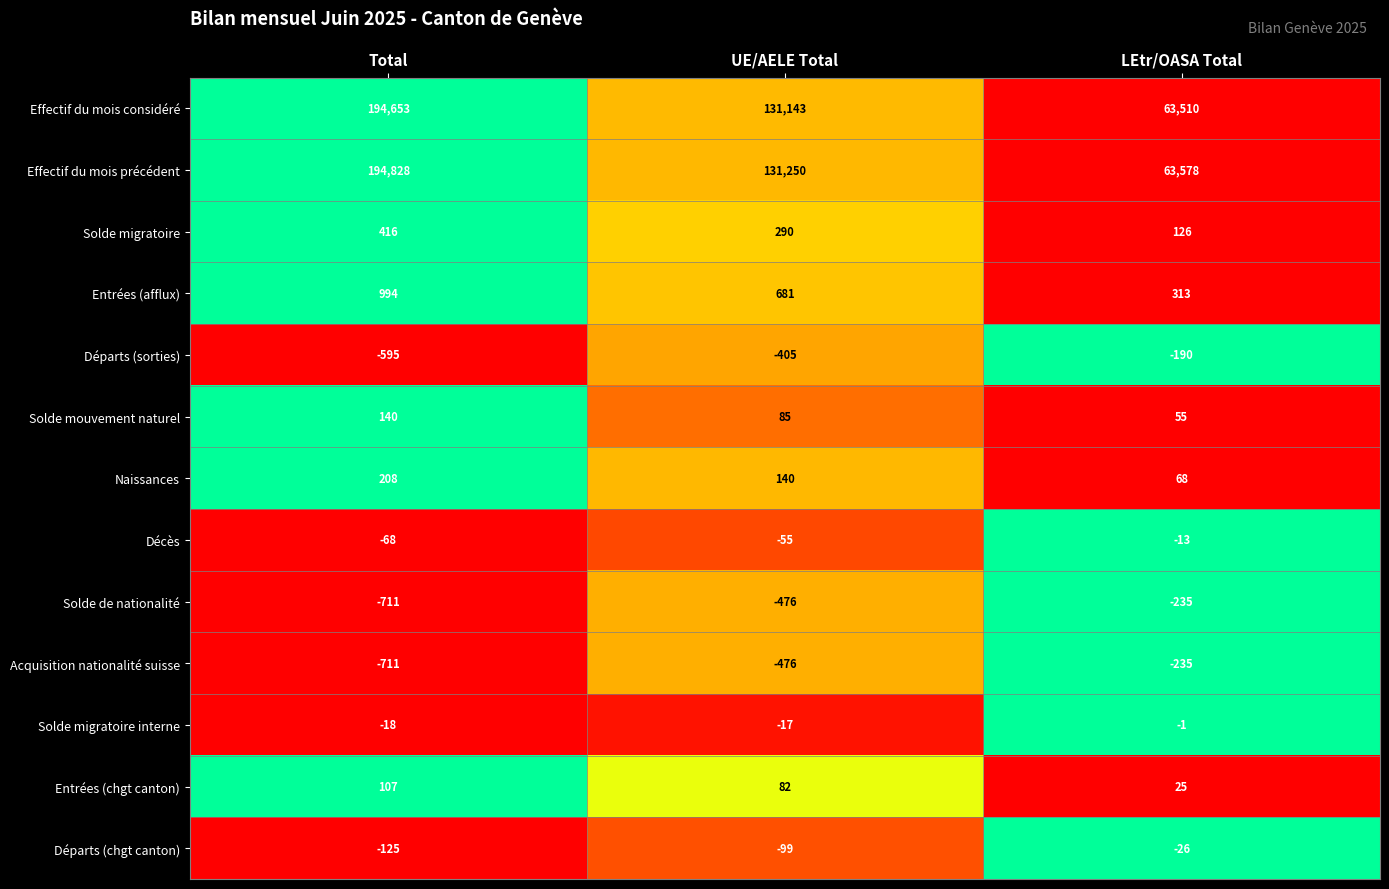

What value does the Entrées (chgt canton) series have at Total, to the nearest 10?

110